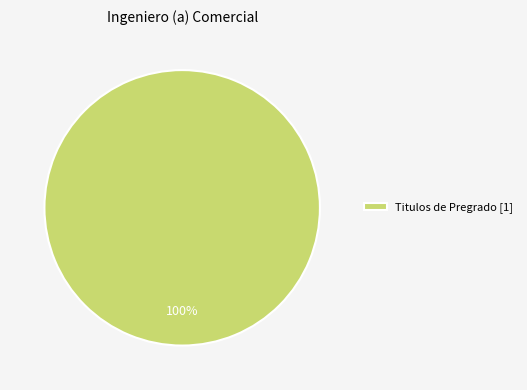

Rank the categories by value from highest to lowest.

Titulos de Pregrado [1]